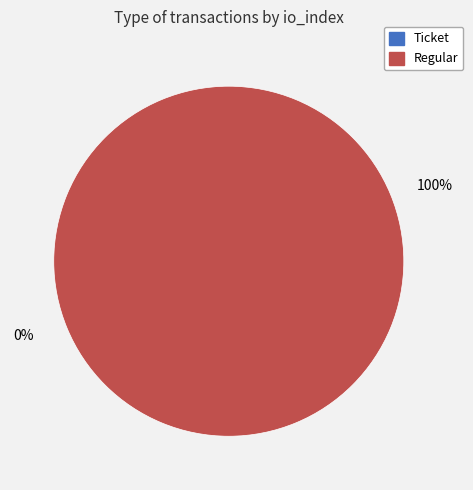

What percentage is the Regular slice, to the nearest percent?

100%